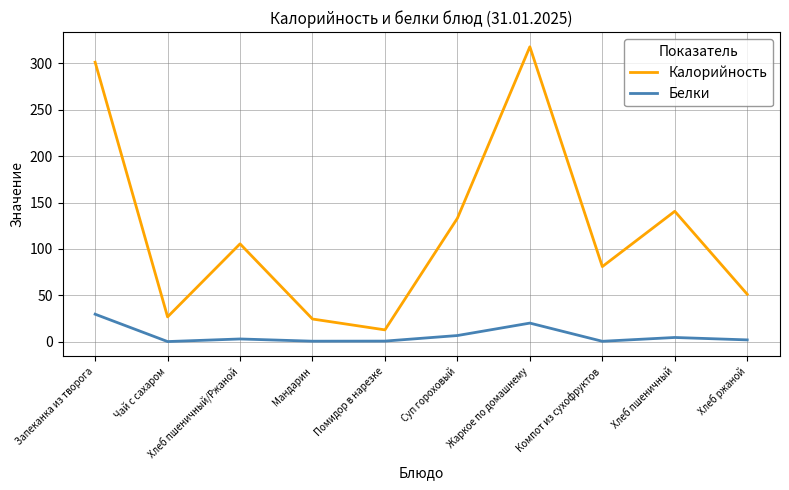

What position from the right is Жаркое по домашнему?

4